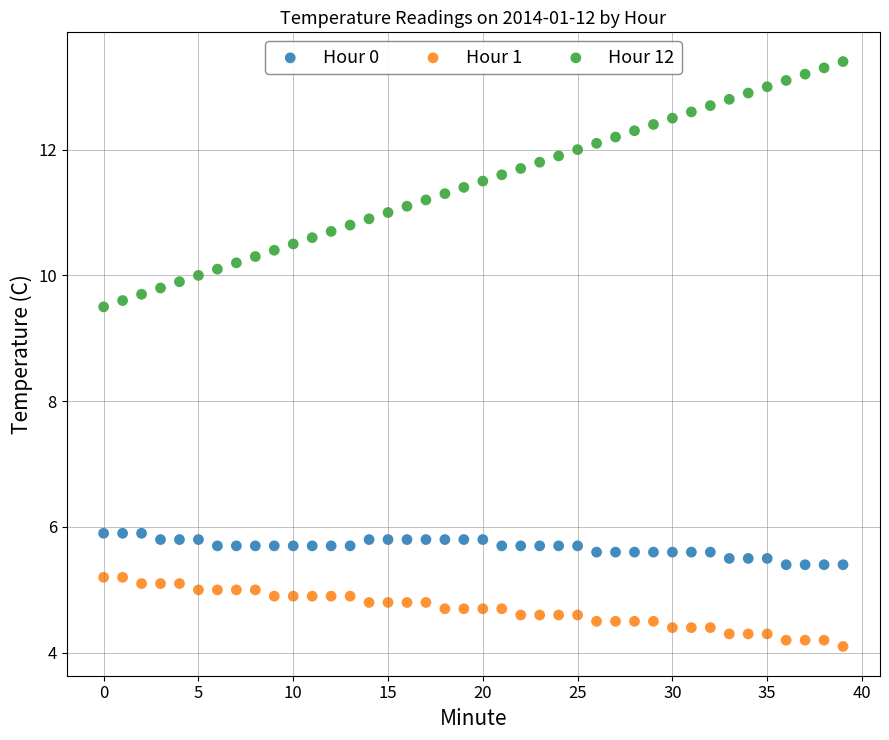

Which series has the widest spread of Y values?

Hour 12